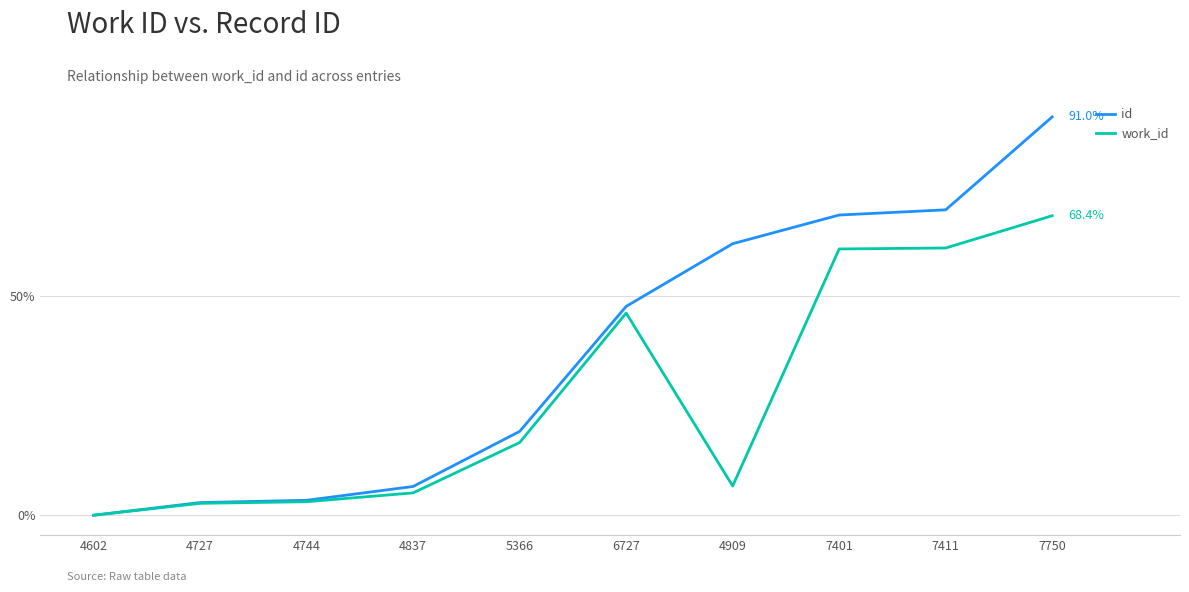

What are all the series names shown in the legend?

id, work_id